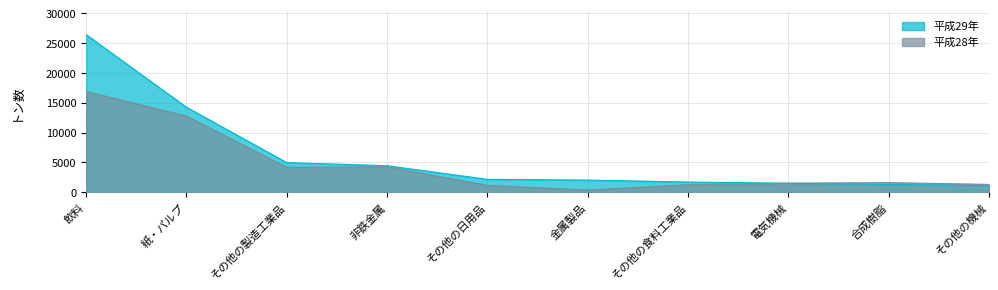

Between which two adjacent categories do 平成29年 and 平成28年 first intersect?

その他の食料工業品 and 電気機械